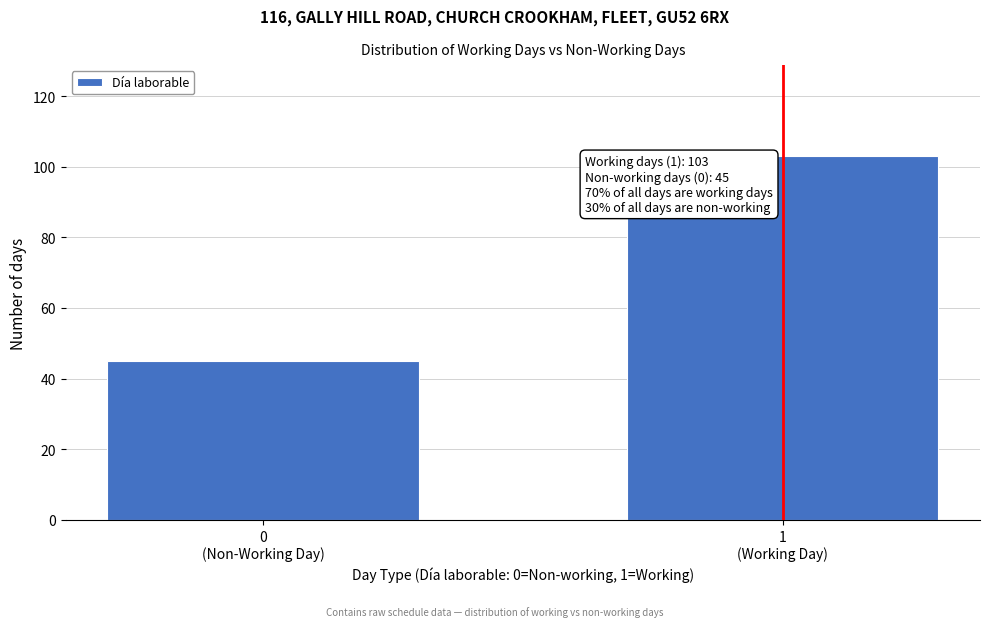

Reading left to right, list all the values displayed in this chart.

45	103